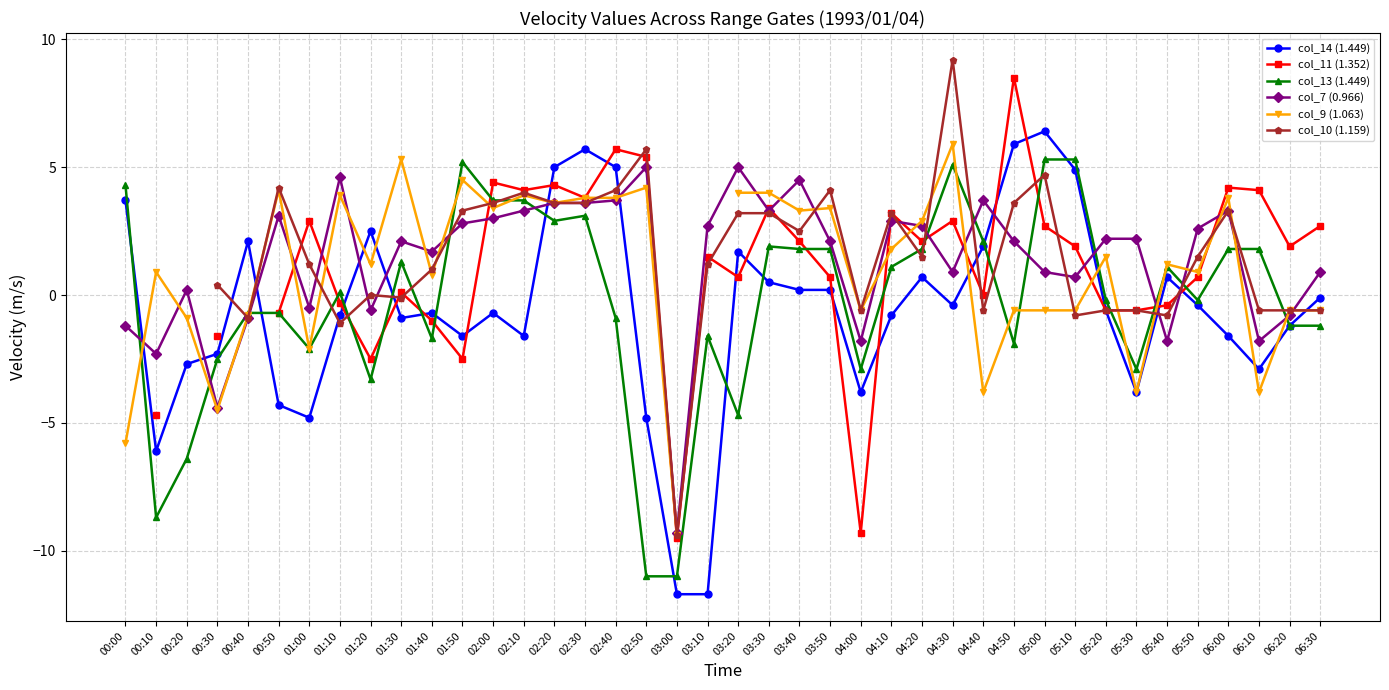

How many lines are shown in the chart?

6